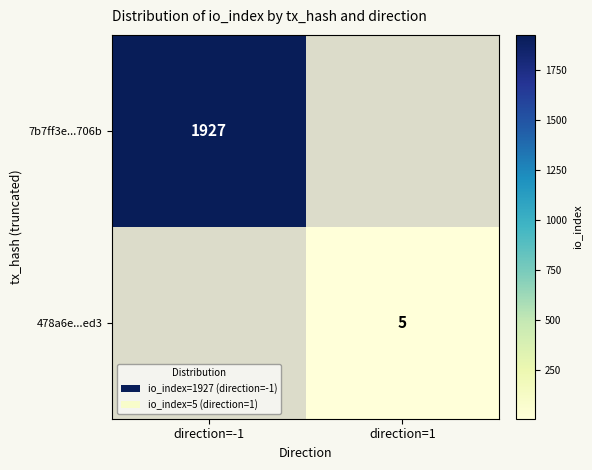

How many distinct data groups are displayed?

2